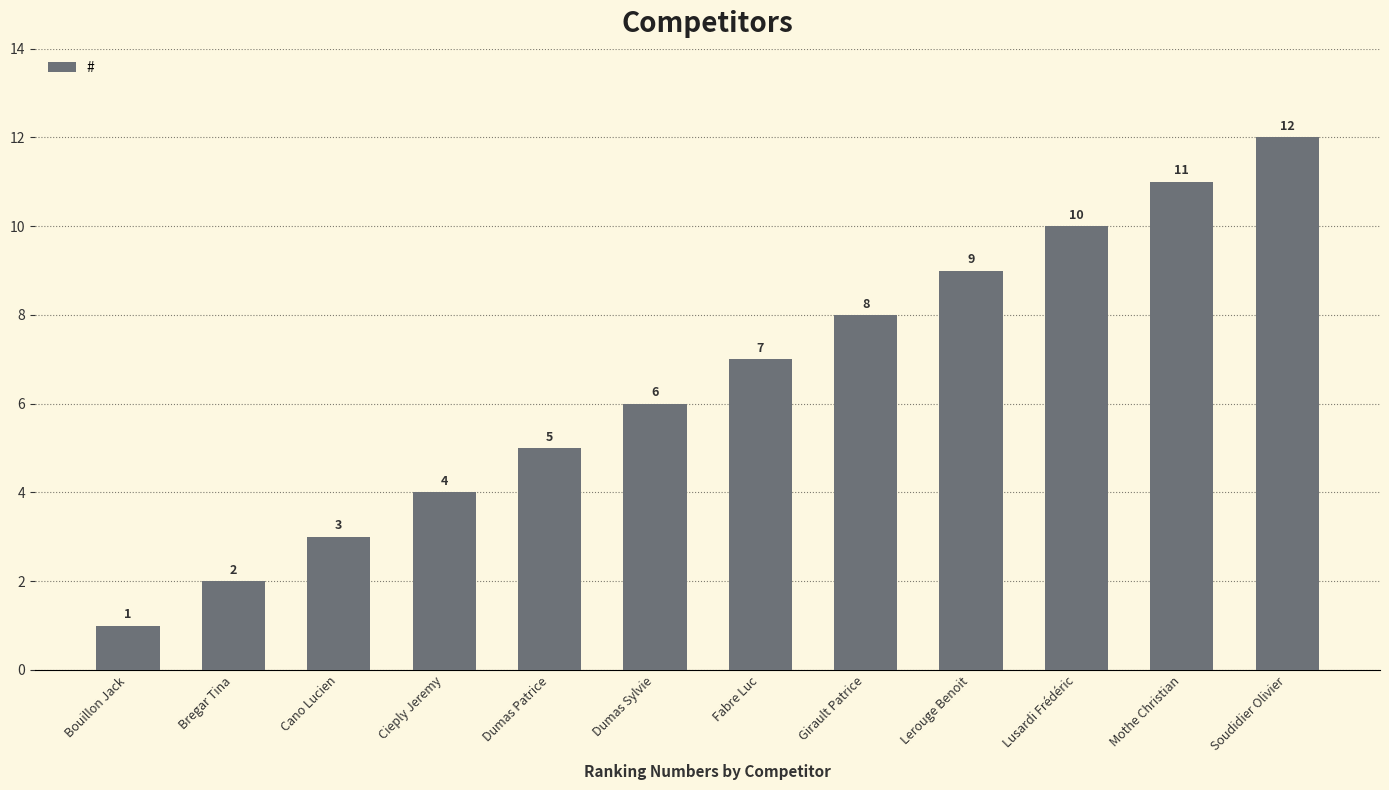

Reading left to right, transcribe all the data shown in this chart.

Bouillon Jack=1	Bregar Tina=2	Cano Lucien=3	Cieply Jeremy=4	Dumas Patrice=5	Dumas Sylvie=6	Fabre Luc=7	Girault Patrice=8	Lerouge Benoit=9	Lusardi Frédéric=10	Mothe Christian=11	Soudidier Olivier=12